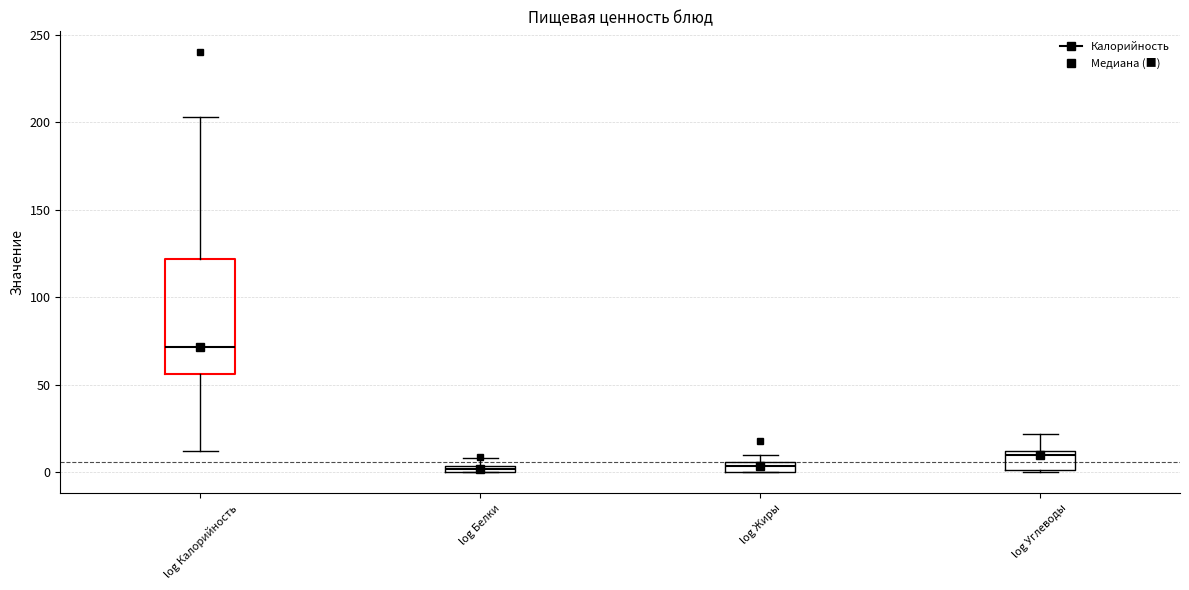

Which box is the tallest, from its lower edge to its upper edge?

log Калорийность